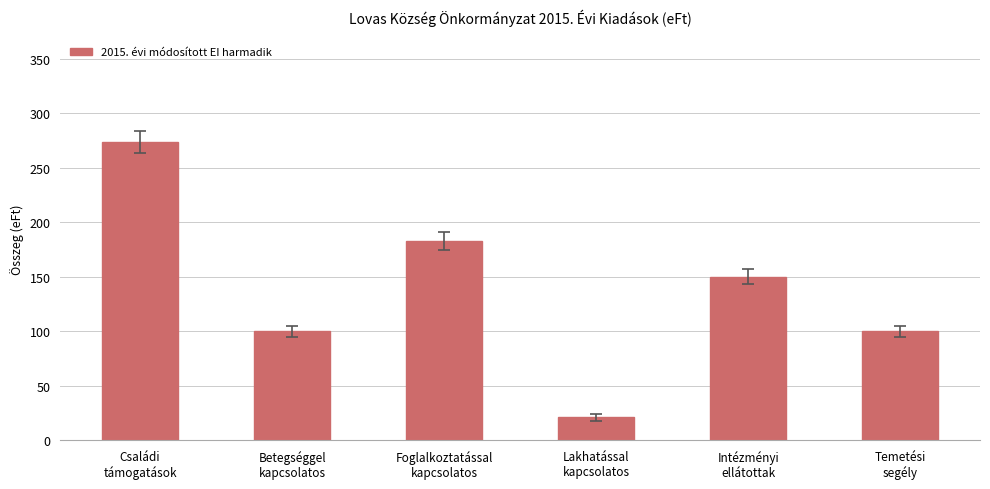

What is the value of the 3rd bar from the left?

183